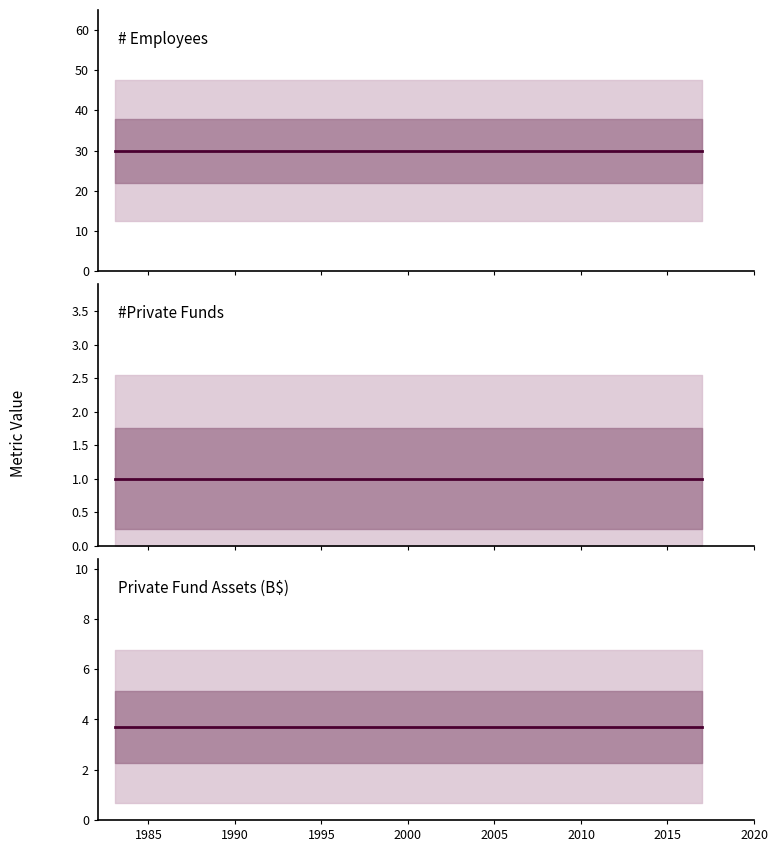

Which has a higher value, 1990 or 1995?

1990